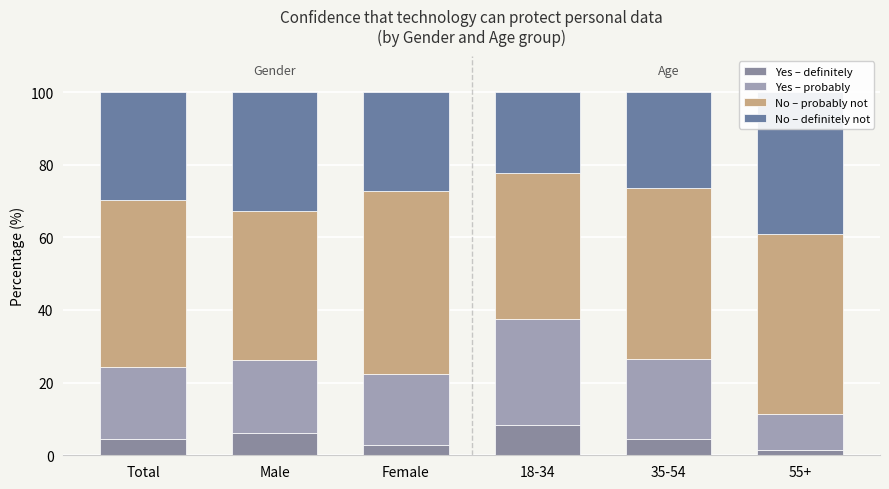

The value of Yes – definitely at 18-34 is 11.5. True or false?

False